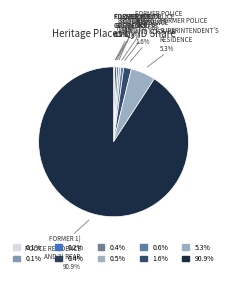

Which slice is the largest?

FORMER 1) POLICE RESIDENCE AND 2) REAR